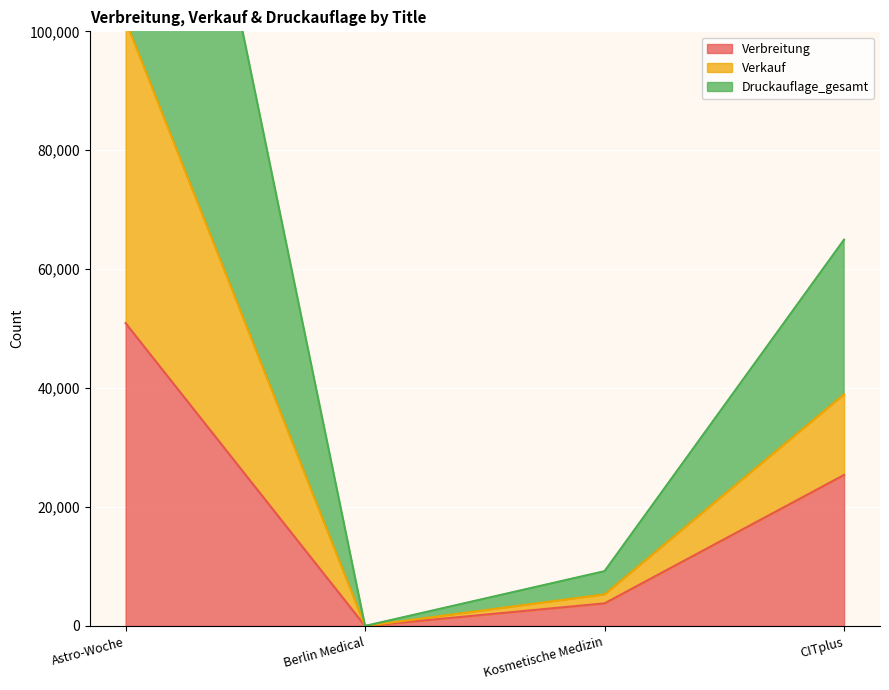

Rank the categories by Verbreitung value from highest to lowest.

Astro-Woche, CITplus, Kosmetische Medizin, Berlin Medical